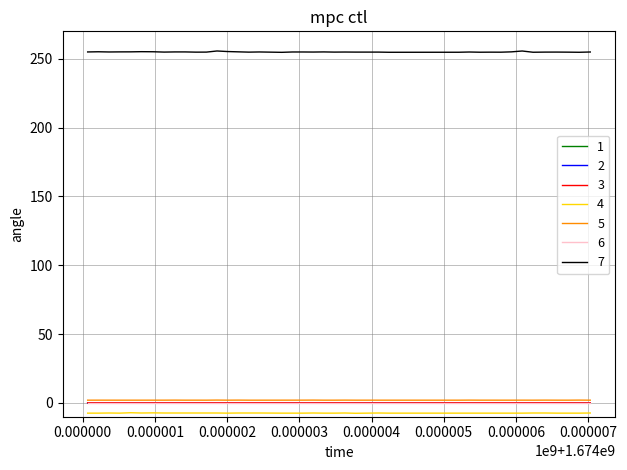

True or false: 5 and 4 intersect in this chart.

False